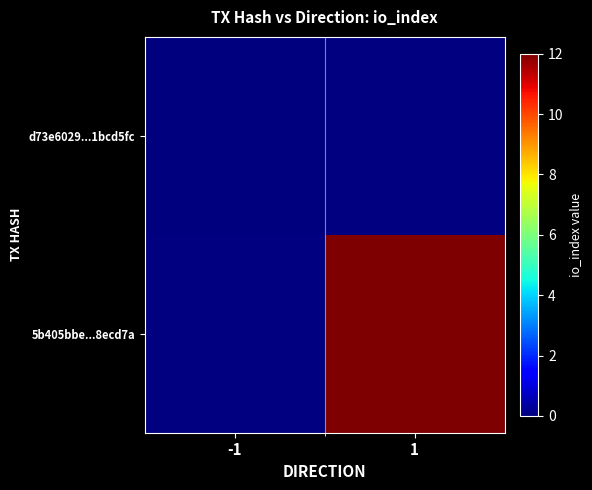

What is the maximum value shown in the chart?

12.0